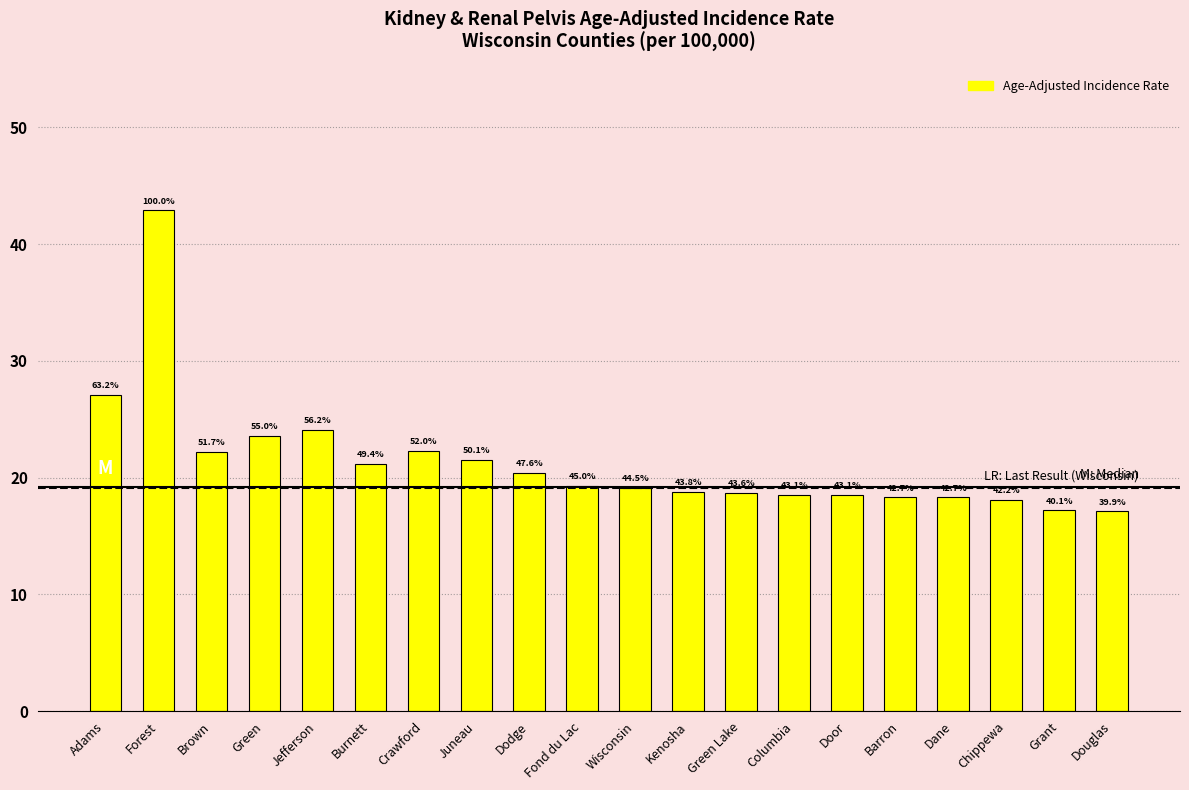

Are the bars horizontal?

No